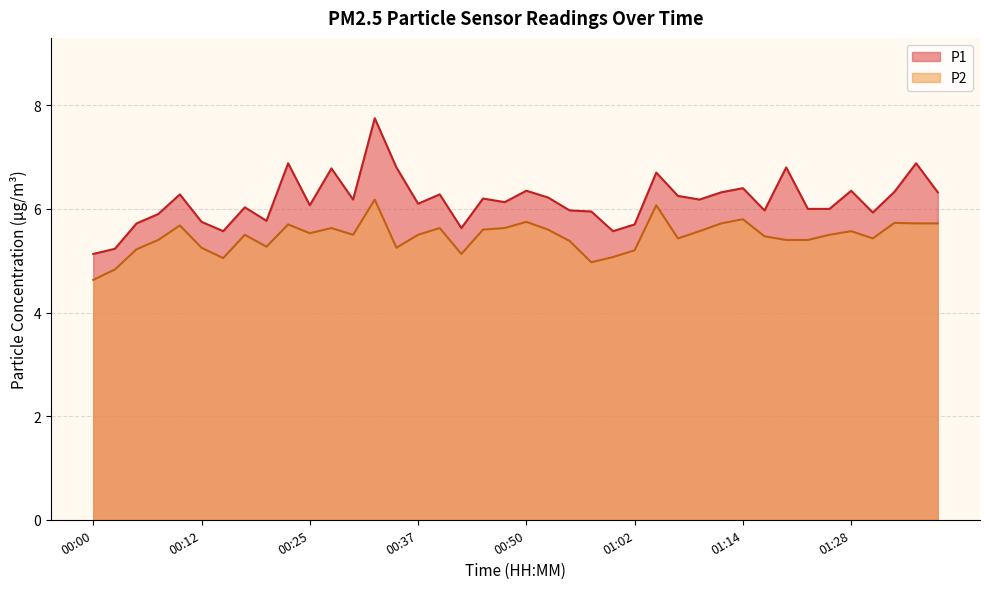

Between 00:50 and 00:32, which is larger?

00:32